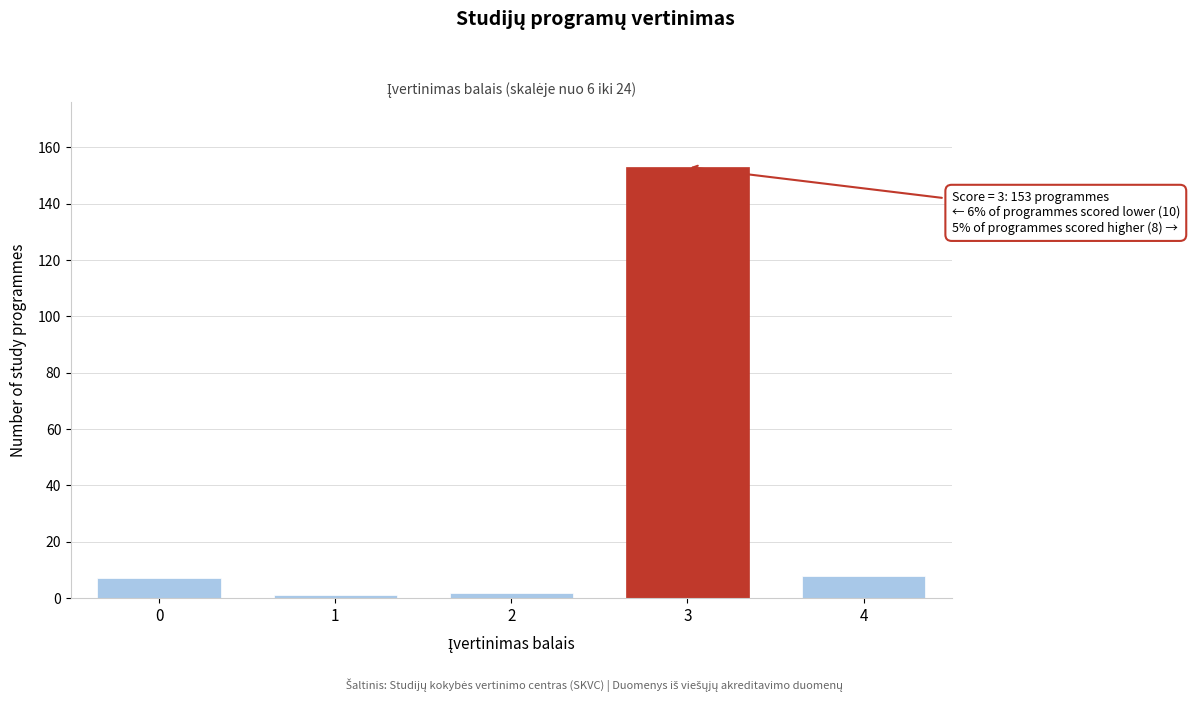

Reading left to right, what are all the values shown in this chart?

0=7	1=1	2=2	3=153	4=8